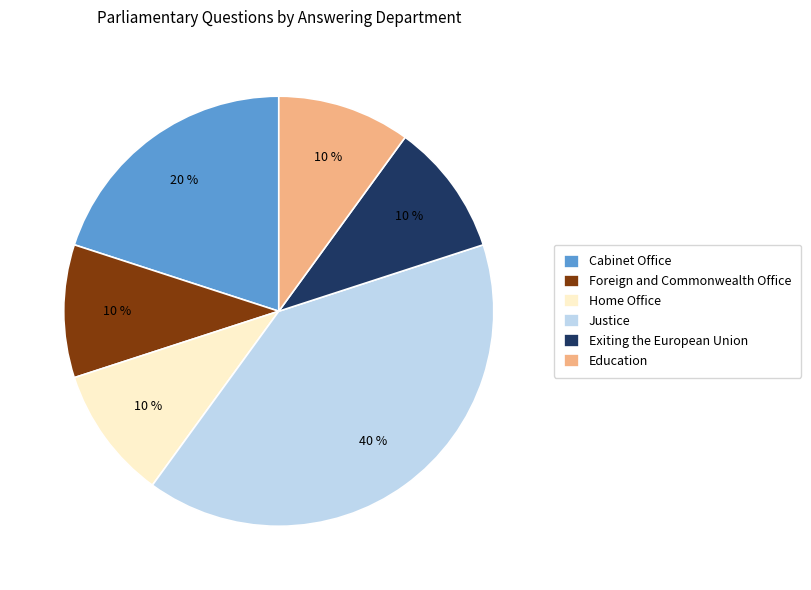

Which category has the biggest portion of the pie?

Justice